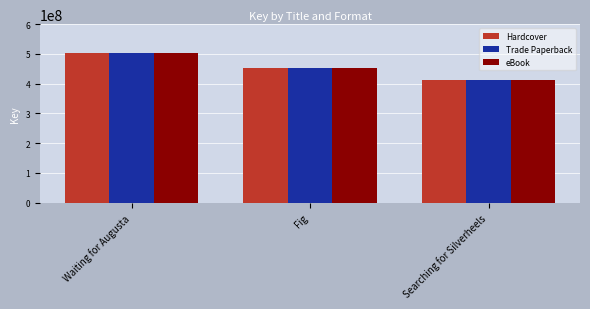

Reading left to right, extract all data points from this chart.

Hardcover: Waiting for Augusta=504442208	Fig=453168197	Searching for Silverheels=413237225
Trade Paperback: Waiting for Augusta=504442208	Fig=453168197	Searching for Silverheels=413237225
eBook: Waiting for Augusta=504442208	Fig=453168197	Searching for Silverheels=413237225